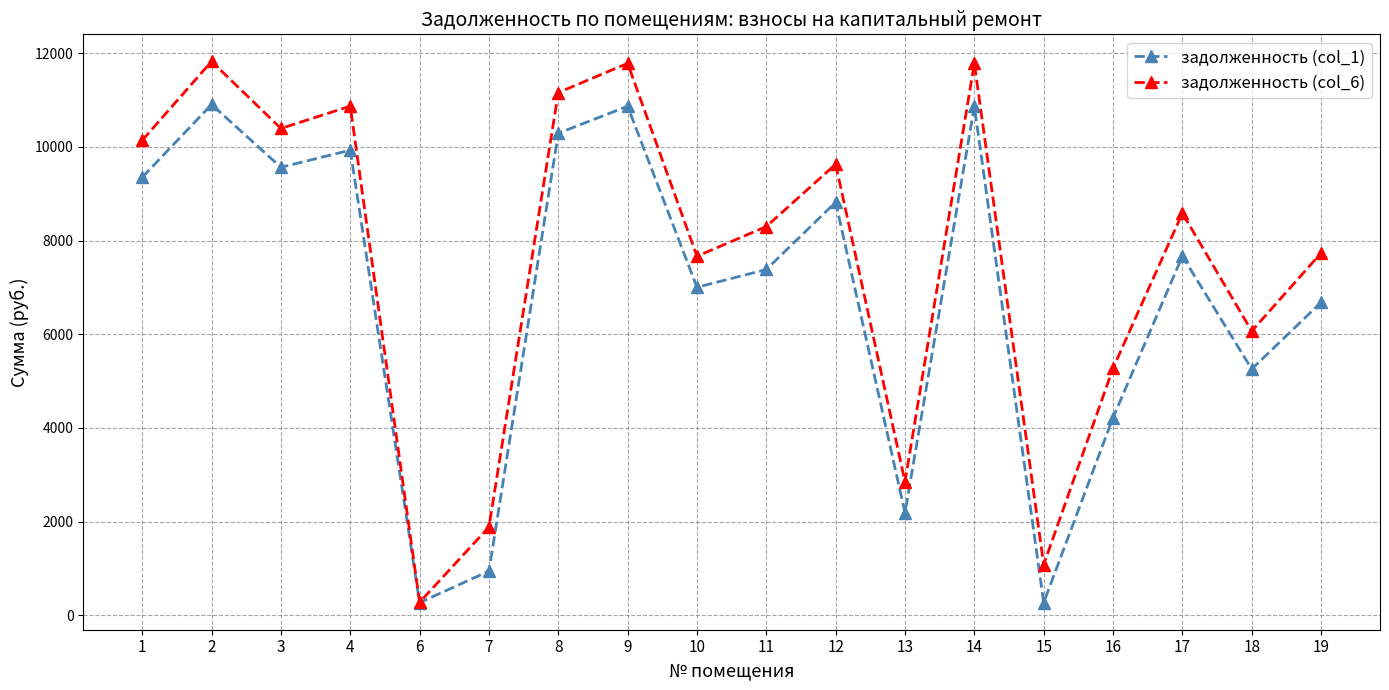

What is the total value across all series at 16?

9491.6